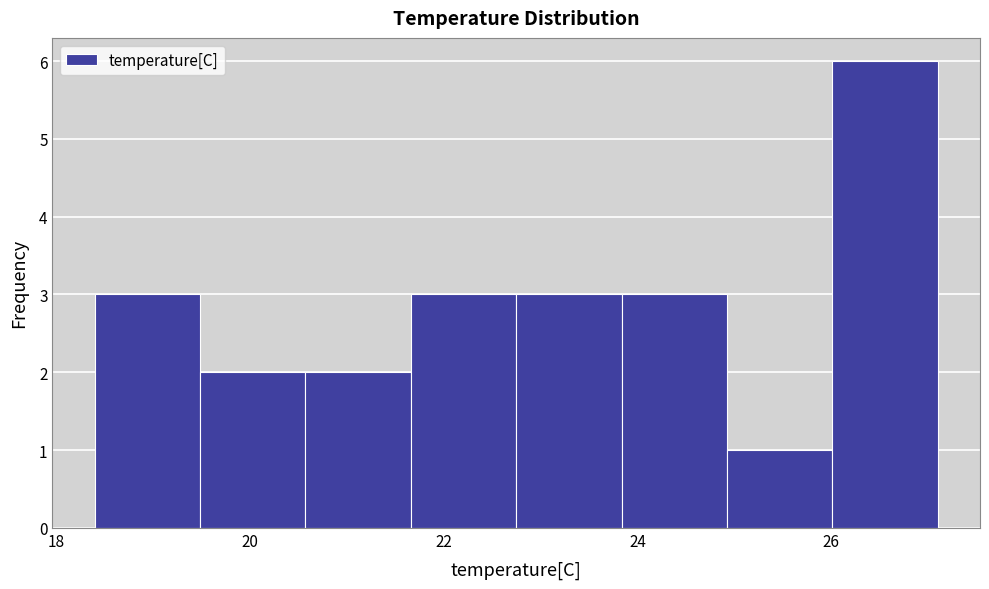

Which range on the x-axis has the tallest bar?

26.0 to 27.2